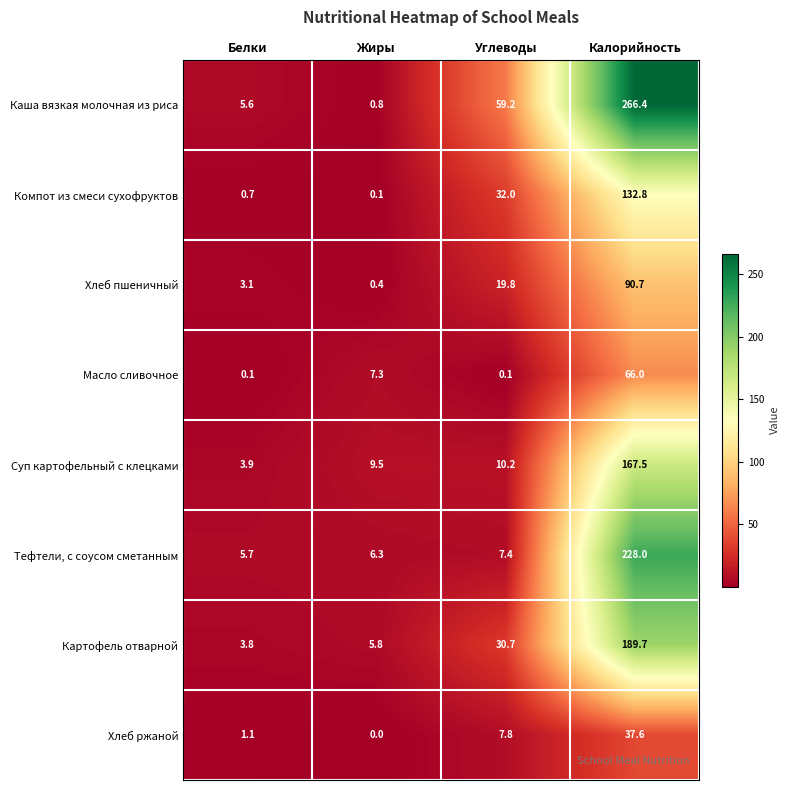

Where does the Масло сливочное series first go above 7?

Жиры